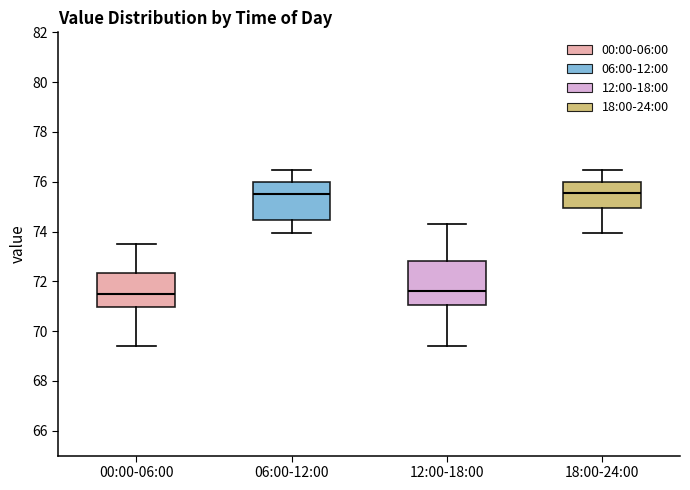

Reading left to right, transcribe this box plot: for each box, give where its median line is, the range the box spans, and where its two whiskers end, as read against the y-axis. The values are not printed on the chart, so give them approximately, as read against the axis.

00:00-06:00: median 71.4, box 71.0 to 72.4, whiskers 69.4 to 73.4
06:00-12:00: median 75.6, box 74.4 to 76.0, whiskers 74.0 to 76.4
12:00-18:00: median 71.6, box 71.0 to 72.8, whiskers 69.4 to 74.2
18:00-24:00: median 75.6, box 75.0 to 76.0, whiskers 74.0 to 76.4